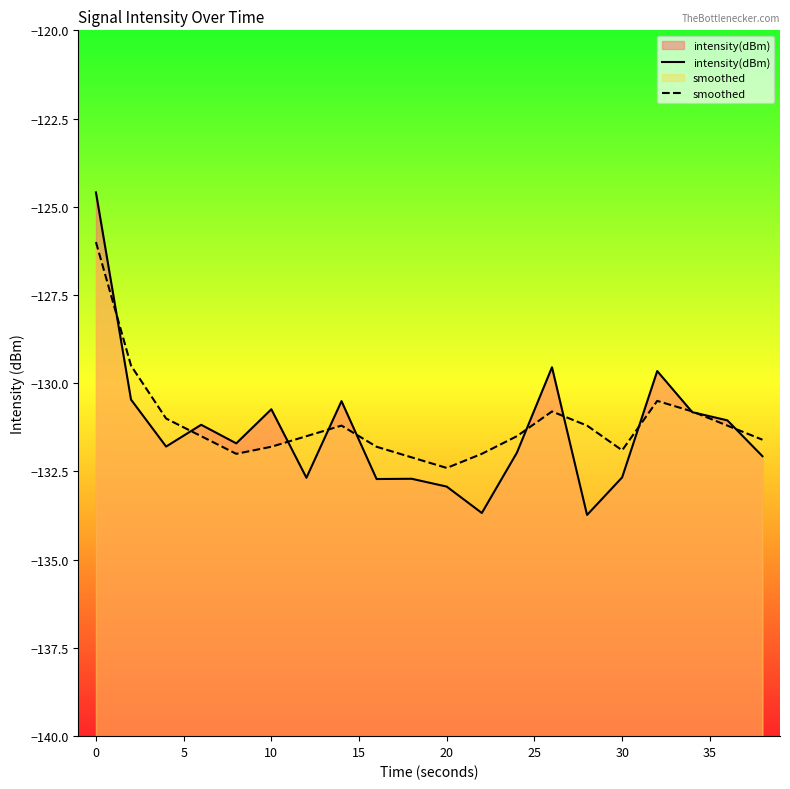

At how many categories does at least one series exceed -129?

1